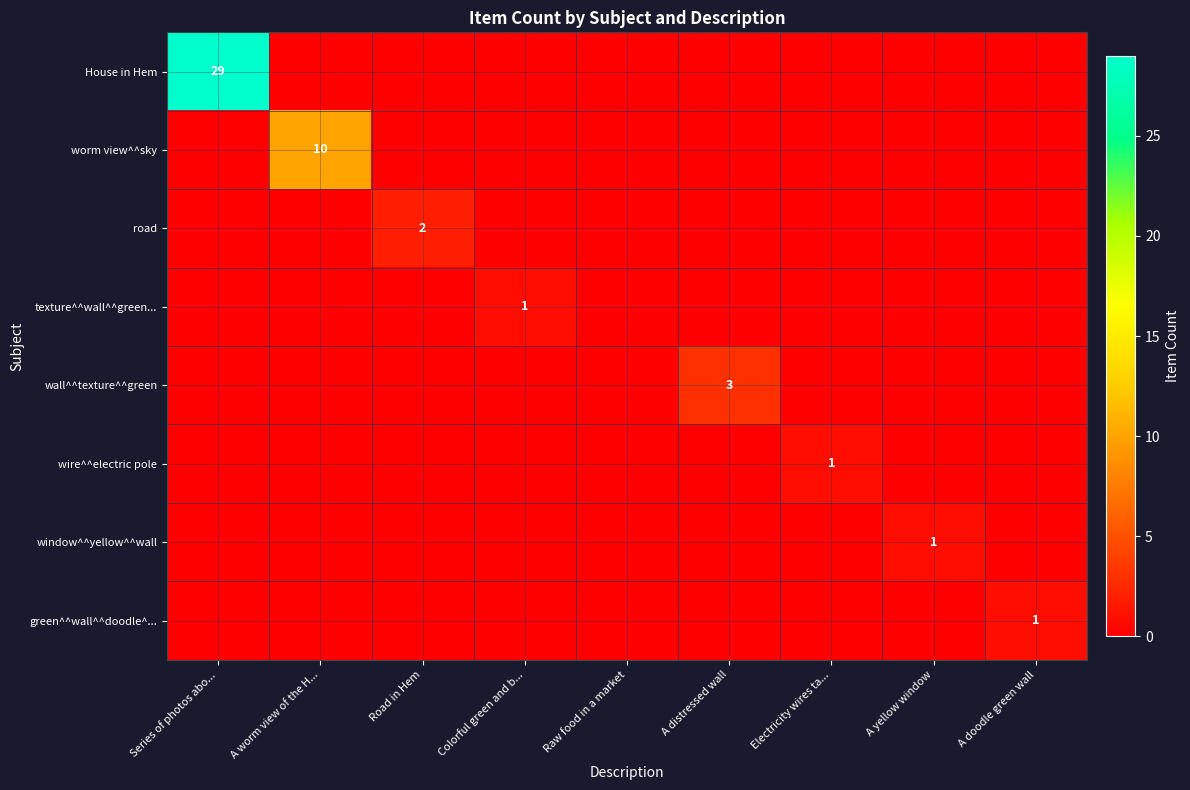

At how many categories does at least one series exceed 22?

1